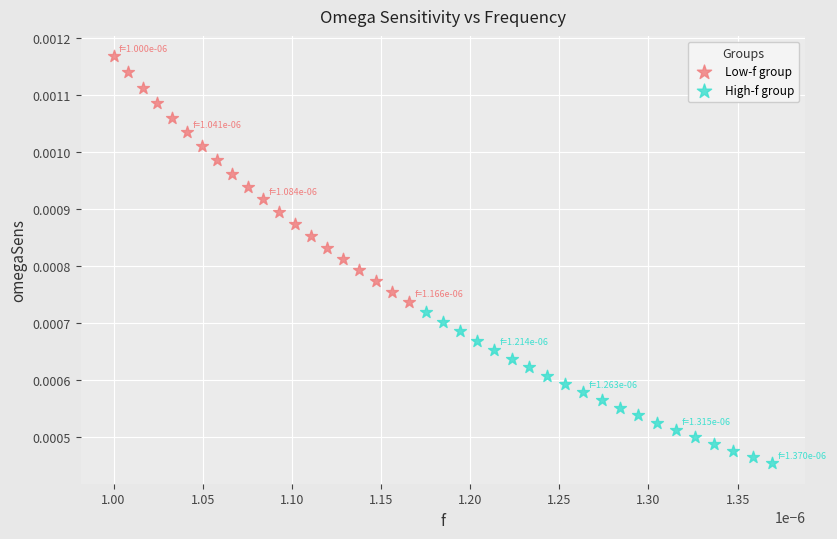

Which series contains the lowest Y value?

High-f group